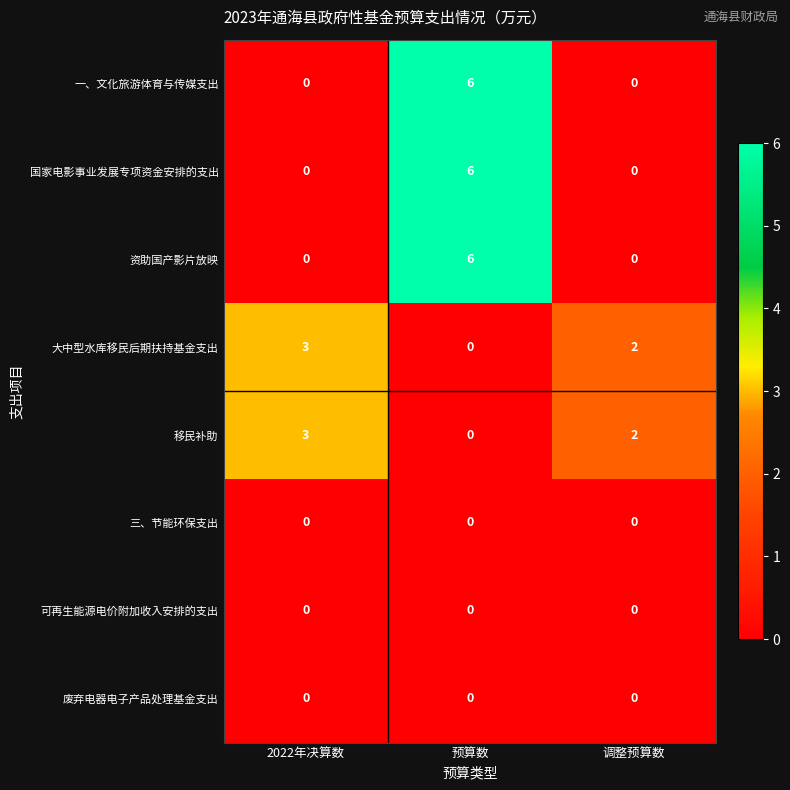

What is the difference between the maximum and second lowest values in the 一、文化旅游体育与传媒支出 series?

6